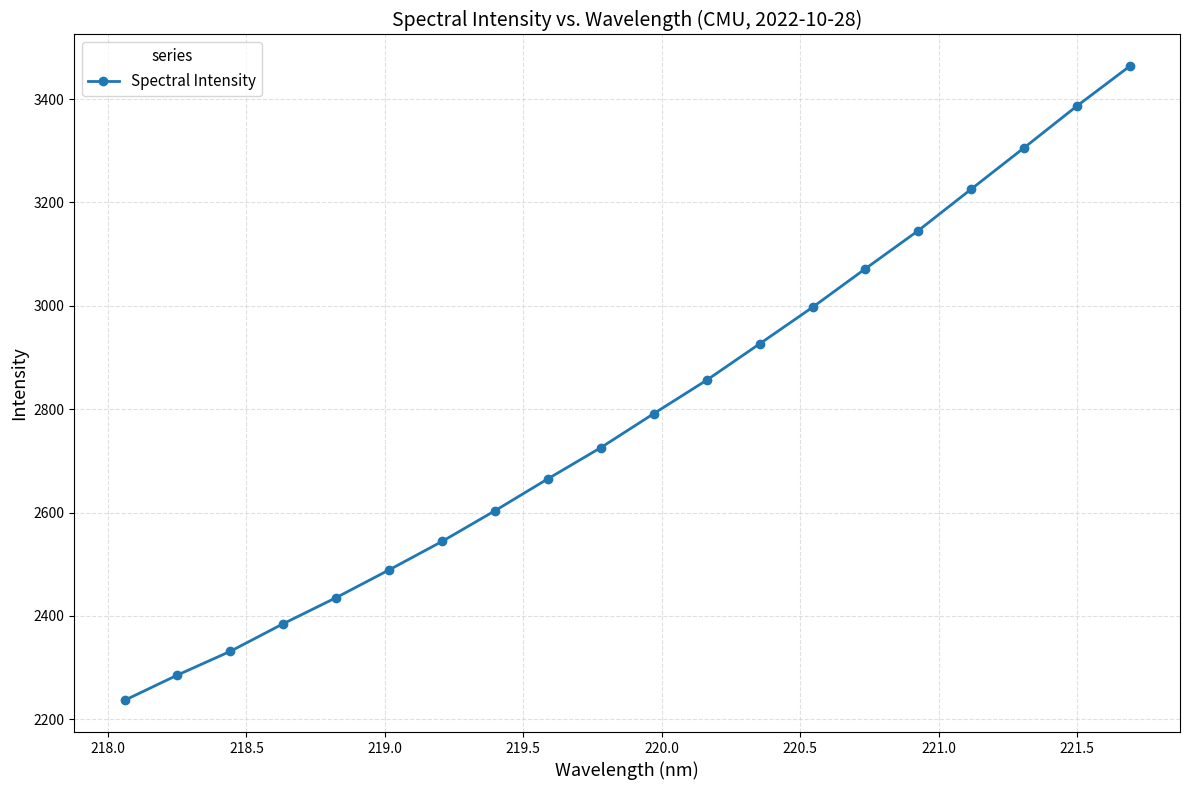

What is the value of the 7th point from the left?

2544.1